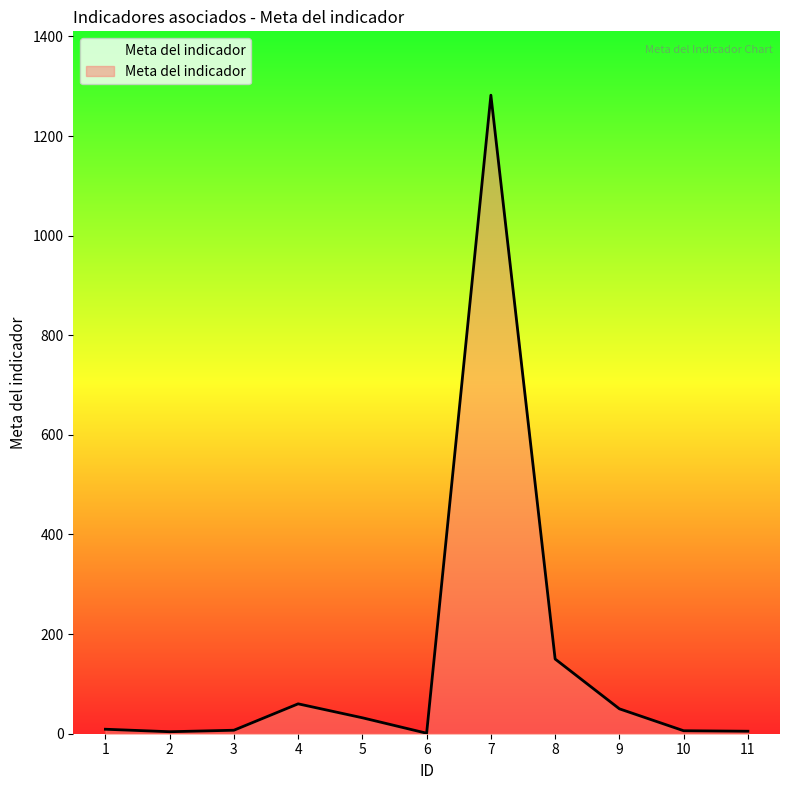

What is the change in value from 1 to 11?

-4